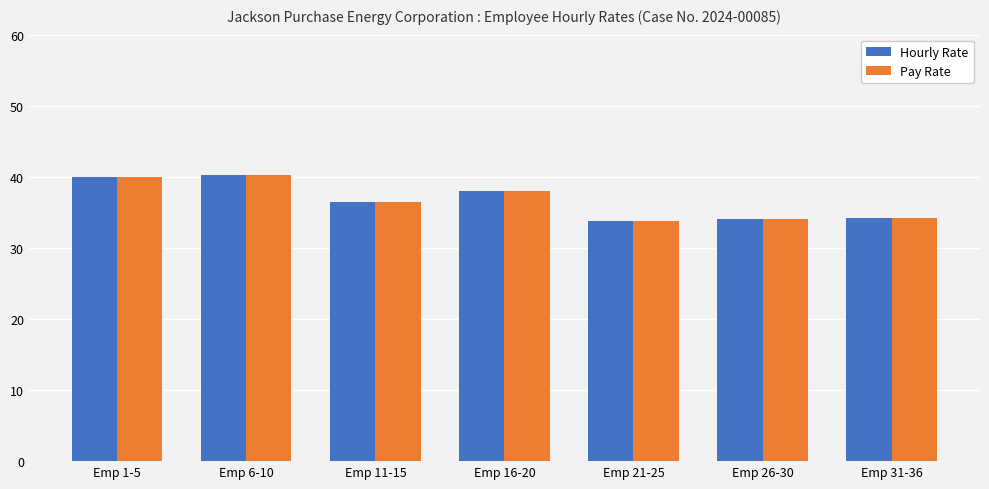

What is the maximum value shown in the chart?

40.2